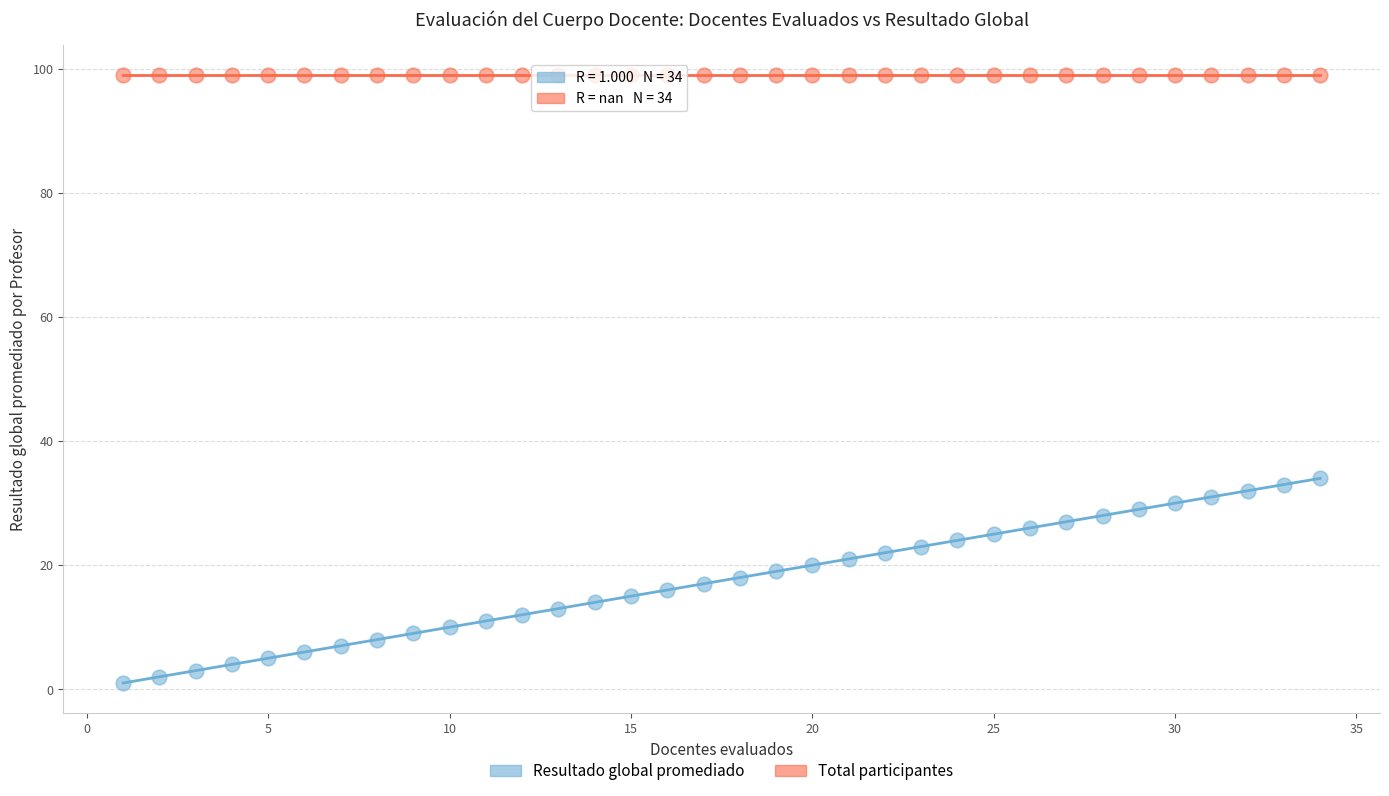

Which series contains the highest Y value?

Total participantes